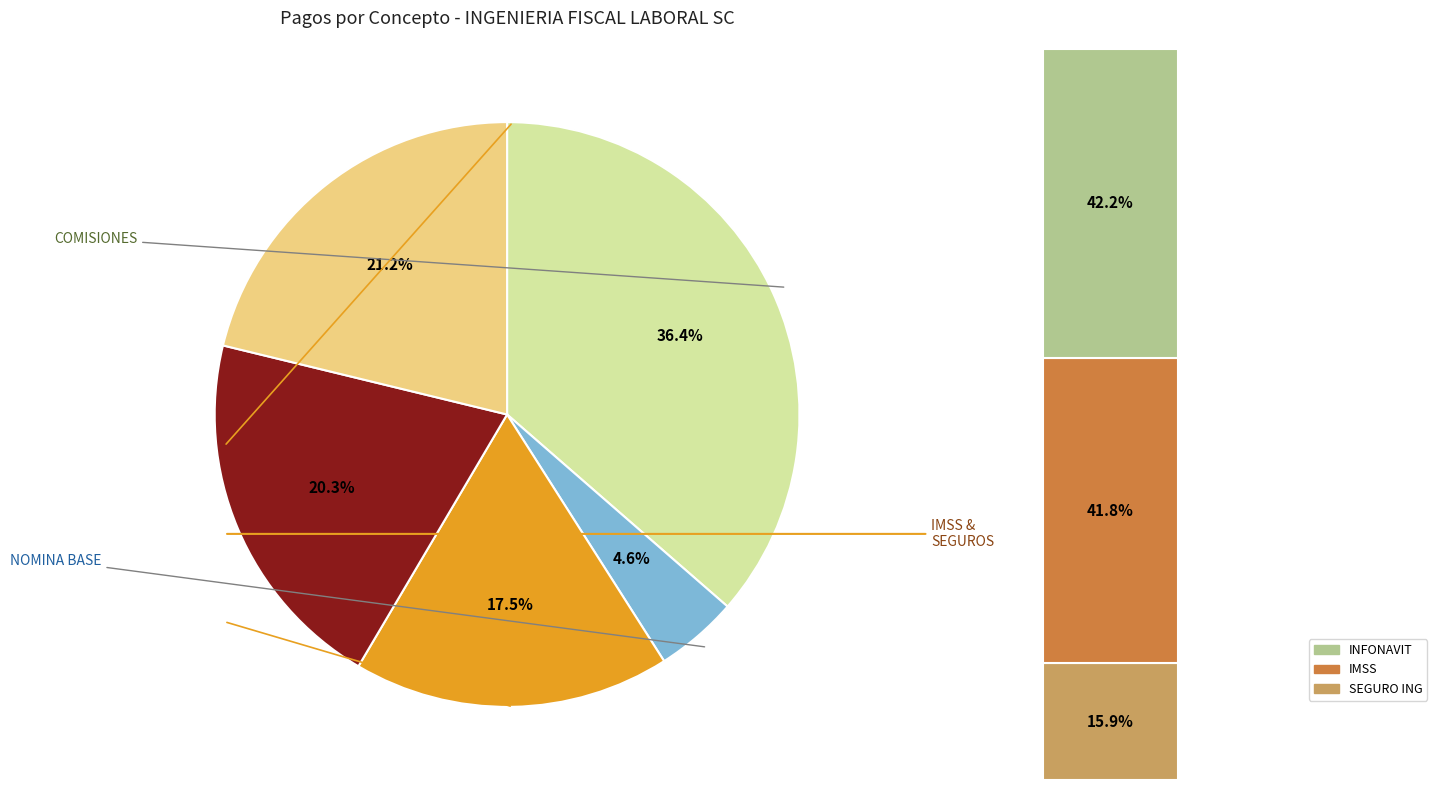

Which has a higher value, SEMANA 36 BASE or NOMINA BASE?

NOMINA BASE